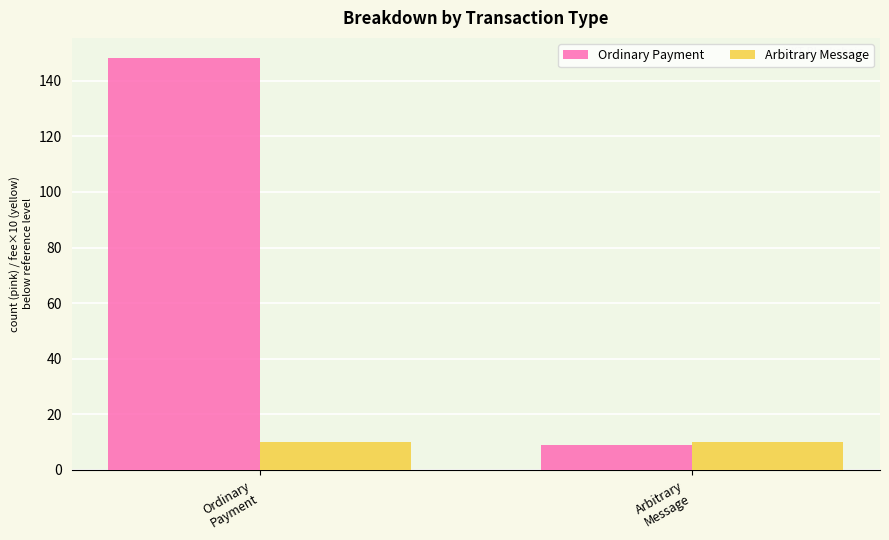

What is the average value of the Arbitrary Message series?

10.1